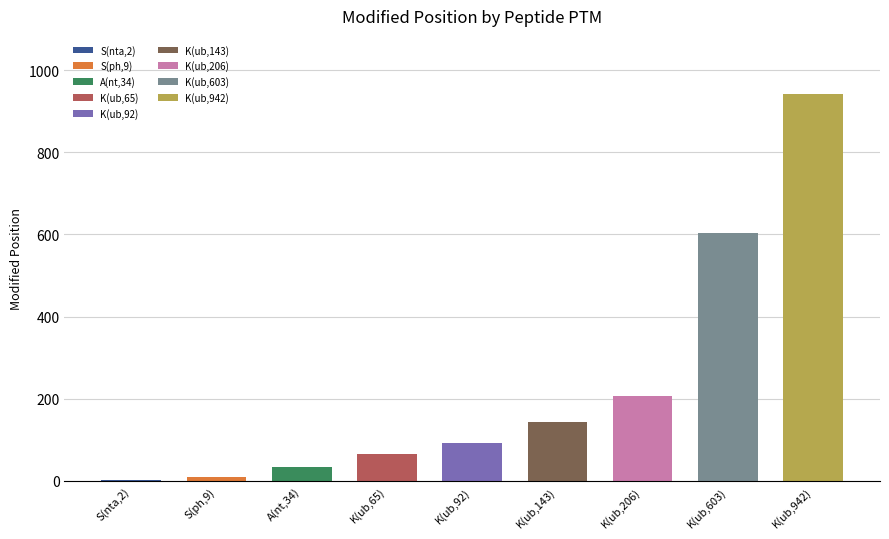

What value does the data have at K(ub,65), to the nearest 100?

100